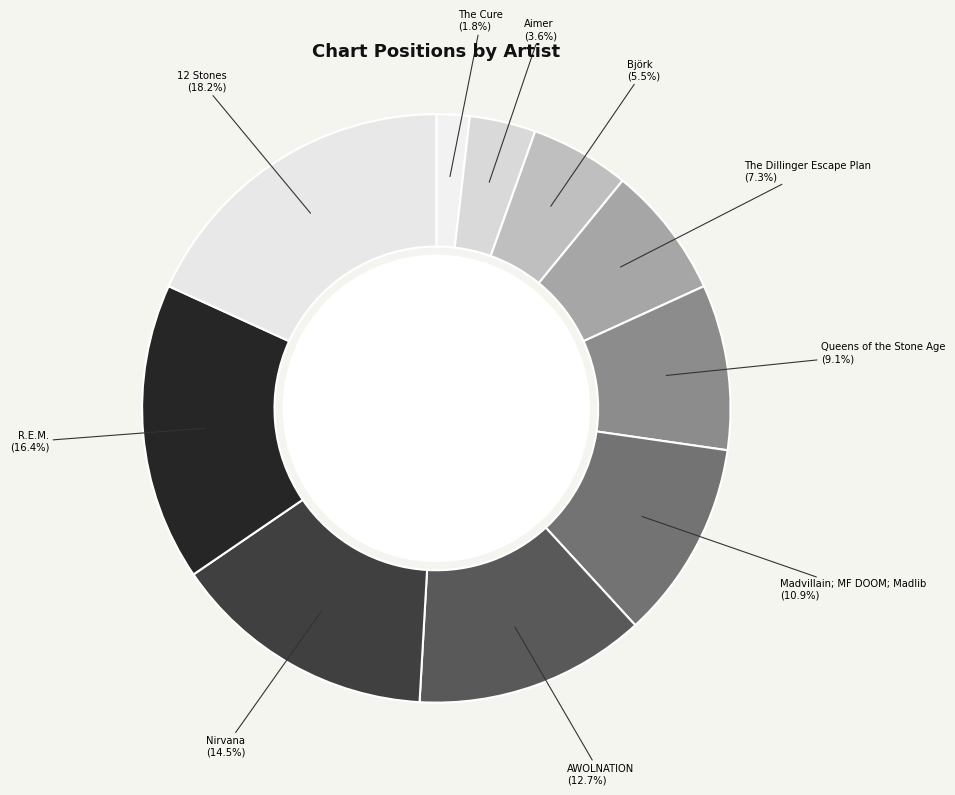

Does any single category account for the majority?

No